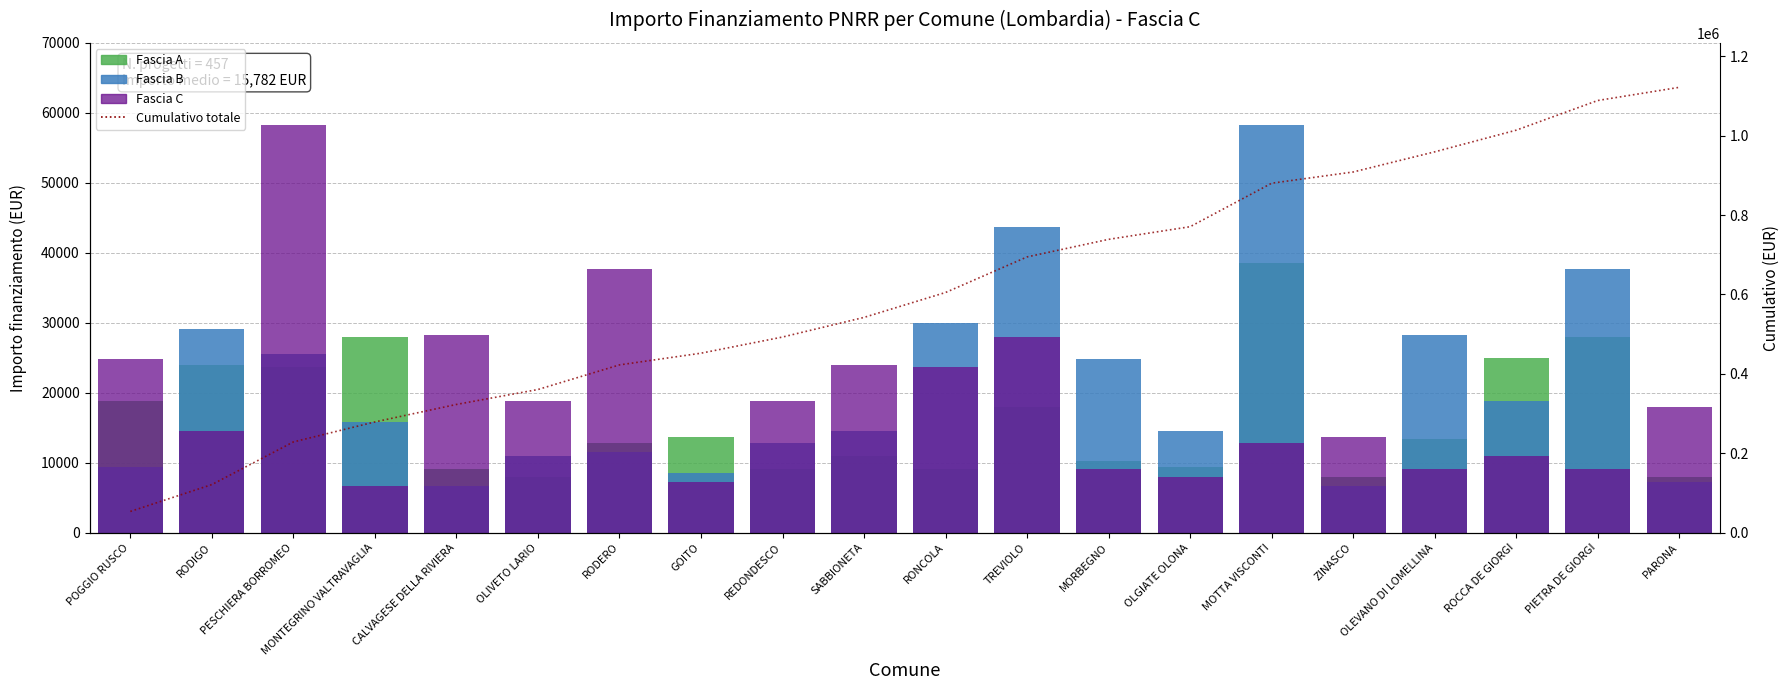

What is the sum of all Fascia C values?

381493